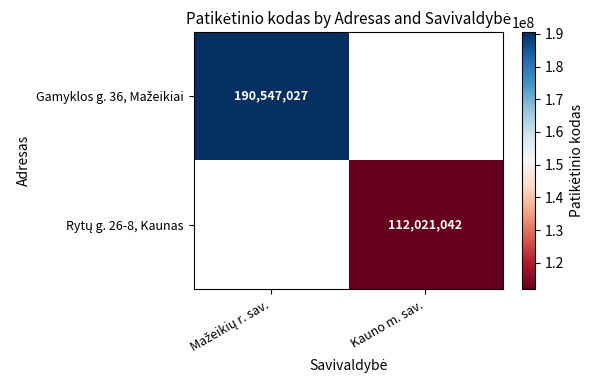

What is the approximate value of Rytų g. 26-8, Kaunas at Kauno m. sav.?

112021042.0